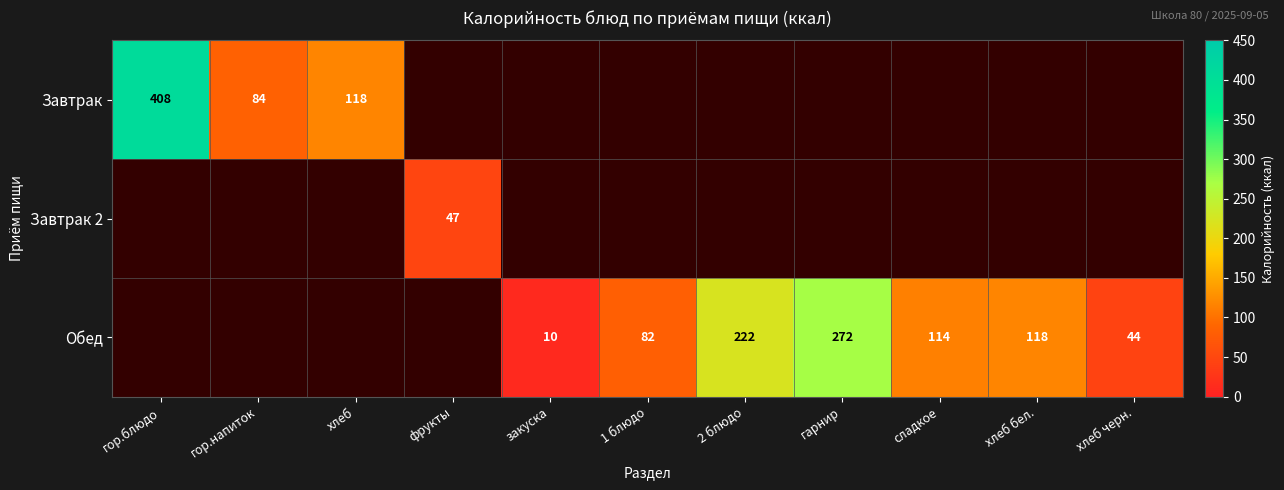

What is the maximum value shown in the chart?

408.0